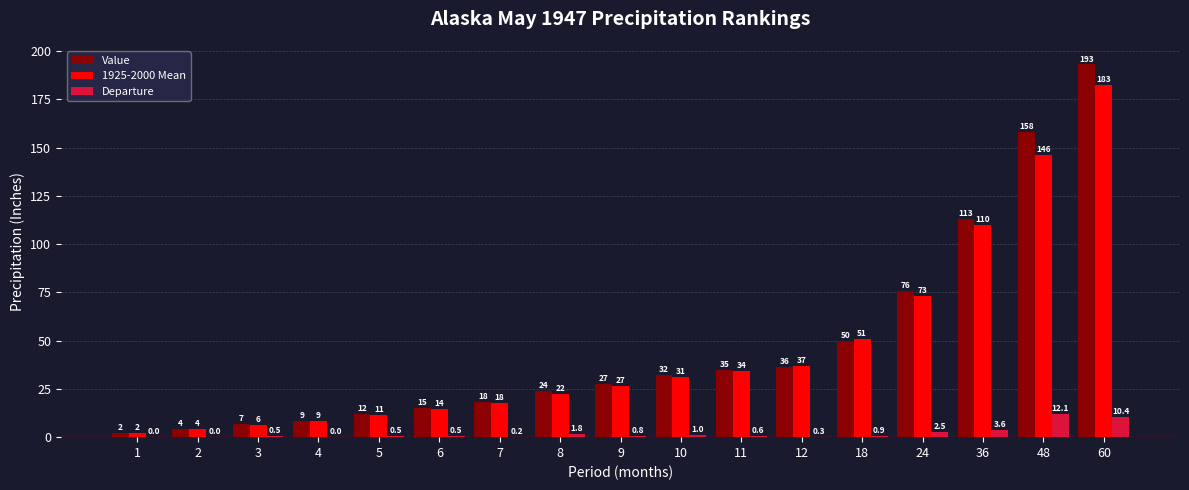

The value of Departure at 12 is 0.3. True or false?

True